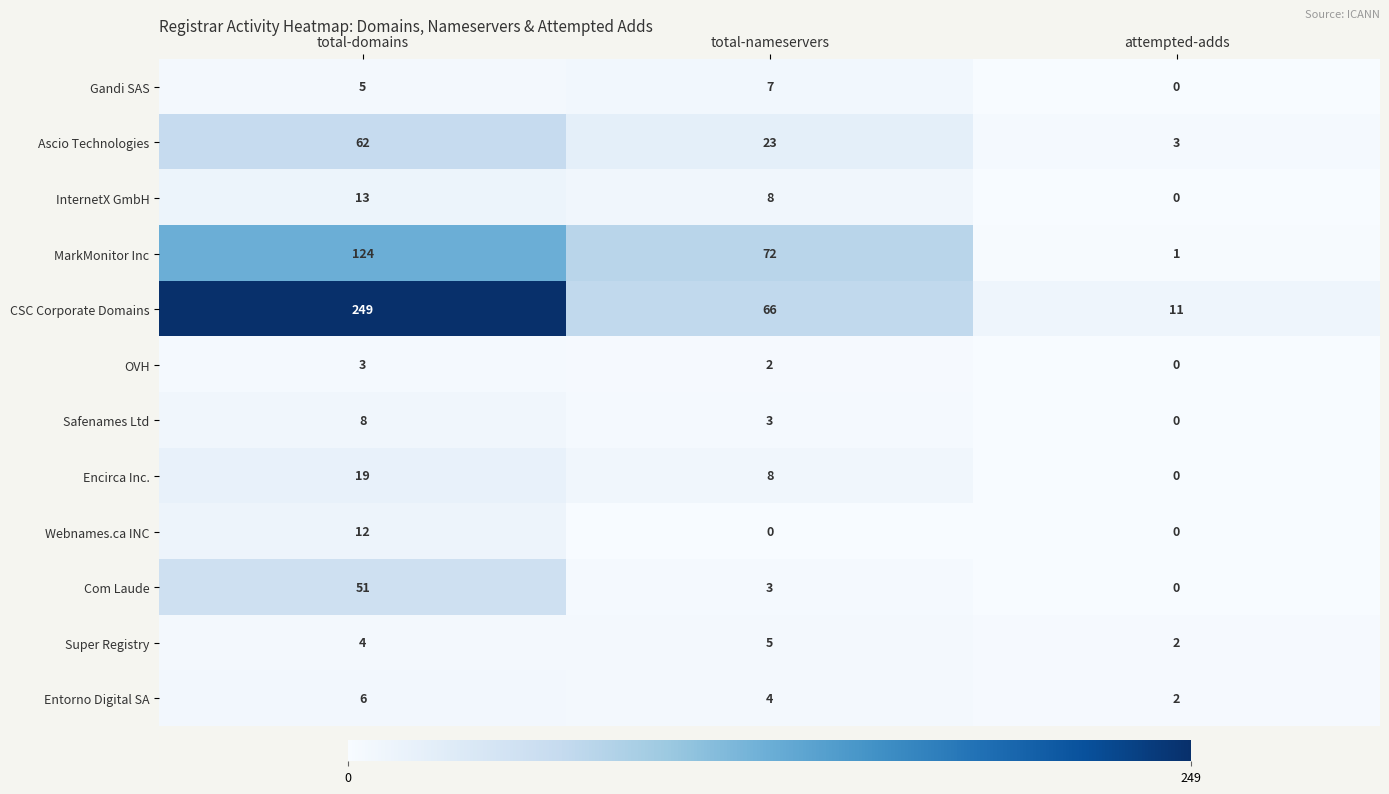

At which category is the sum across all series the highest?

total-domains